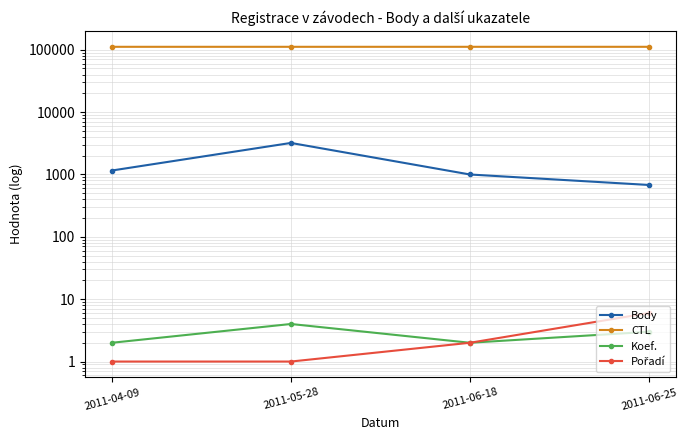

What position from the left is 2011-04-09?

1